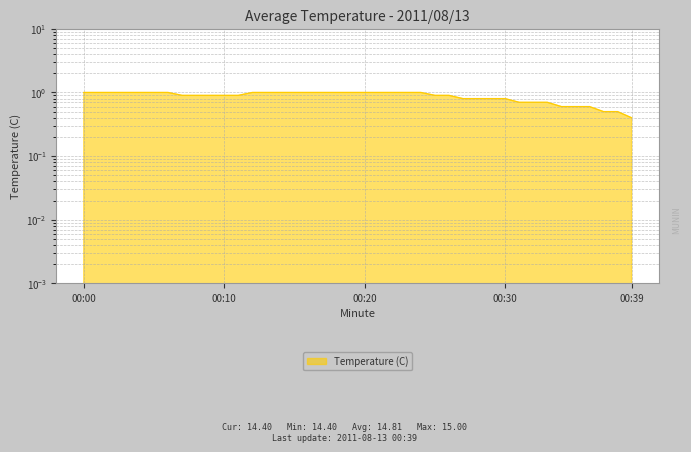

What is the value of the 35th point from the left?

0.6